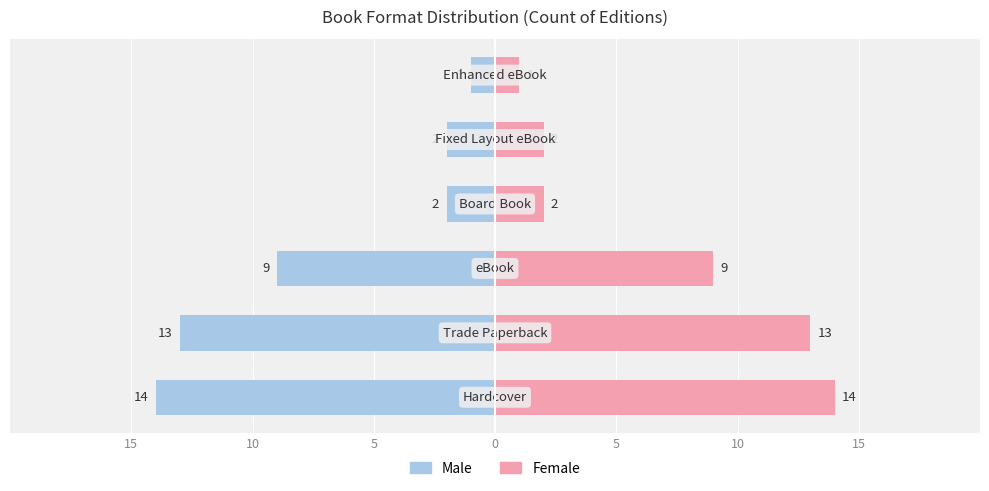

How many data points in Female are above 9?

2